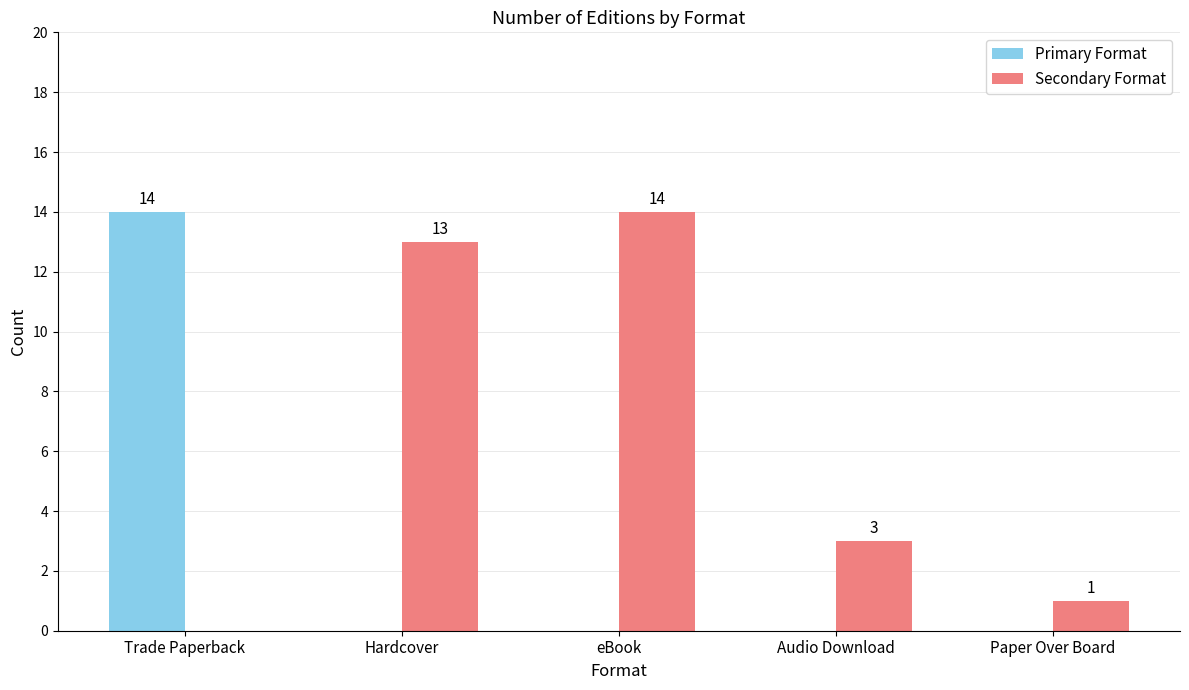

Is the value of Primary Format at Trade Paperback greater than the value of Secondary Format at Audio Download?

Yes